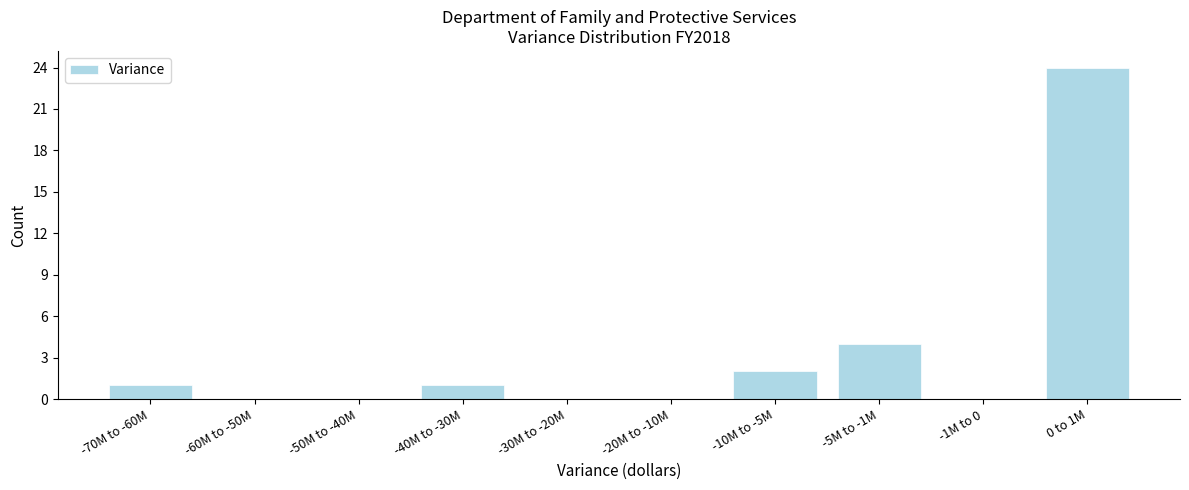

Reading right to left, list all the values displayed in this chart.

0 to 1M=24	-1M to 0=0	-5M to -1M=4	-10M to -5M=2	-20M to -10M=0	-30M to -20M=0	-40M to -30M=1	-50M to -40M=0	-60M to -50M=0	-70M to -60M=1